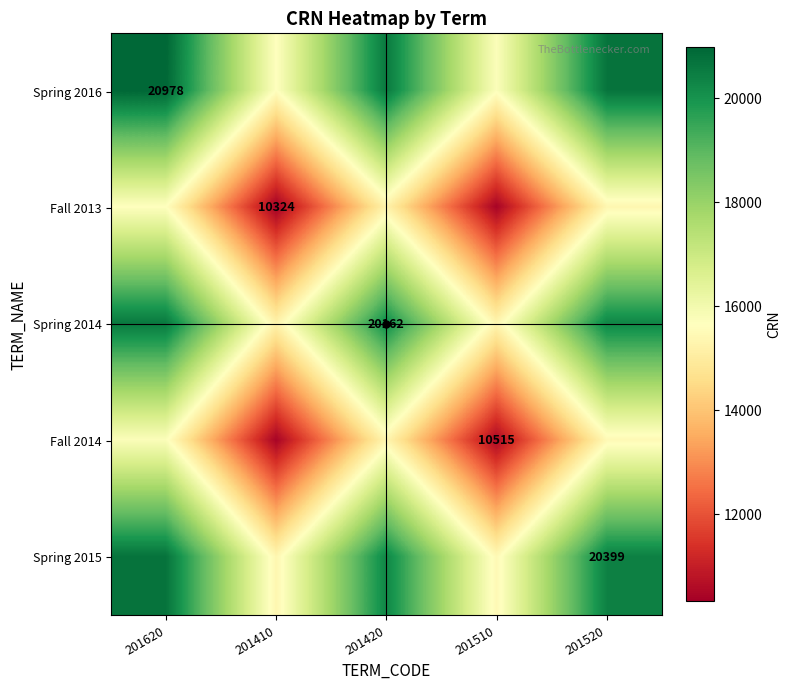

Is the value of Fall 2014 at 201510 greater than the value of Spring 2016 at 201620?

No